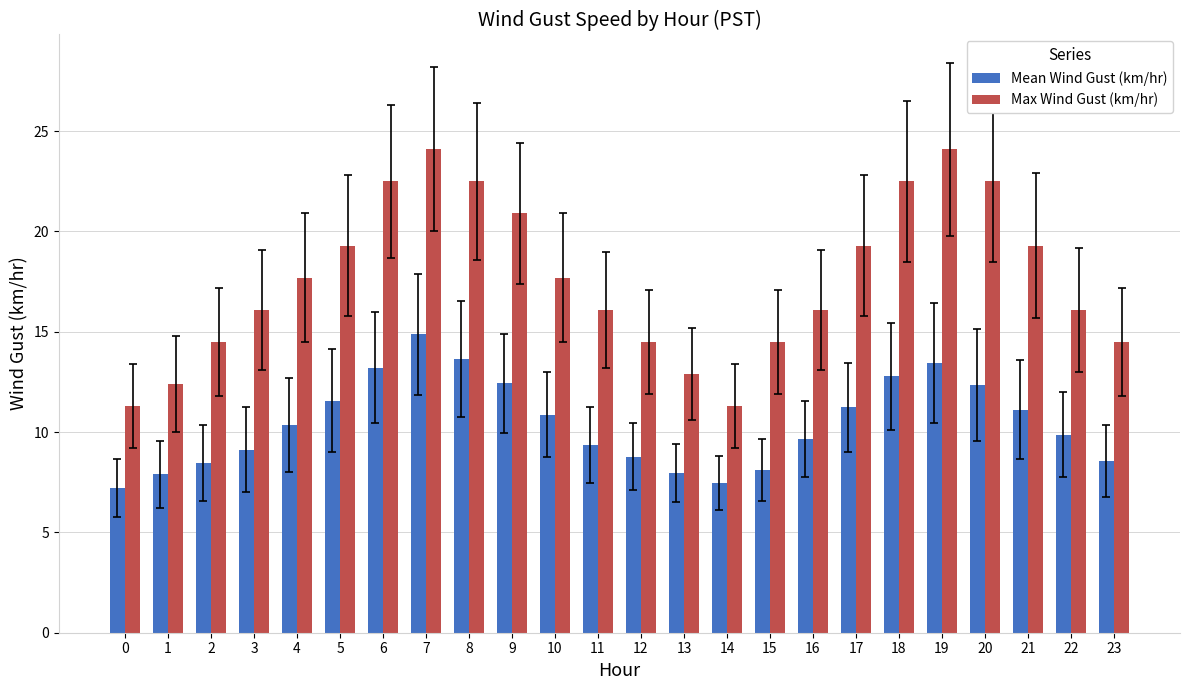

Count the number of categories in the chart.

24